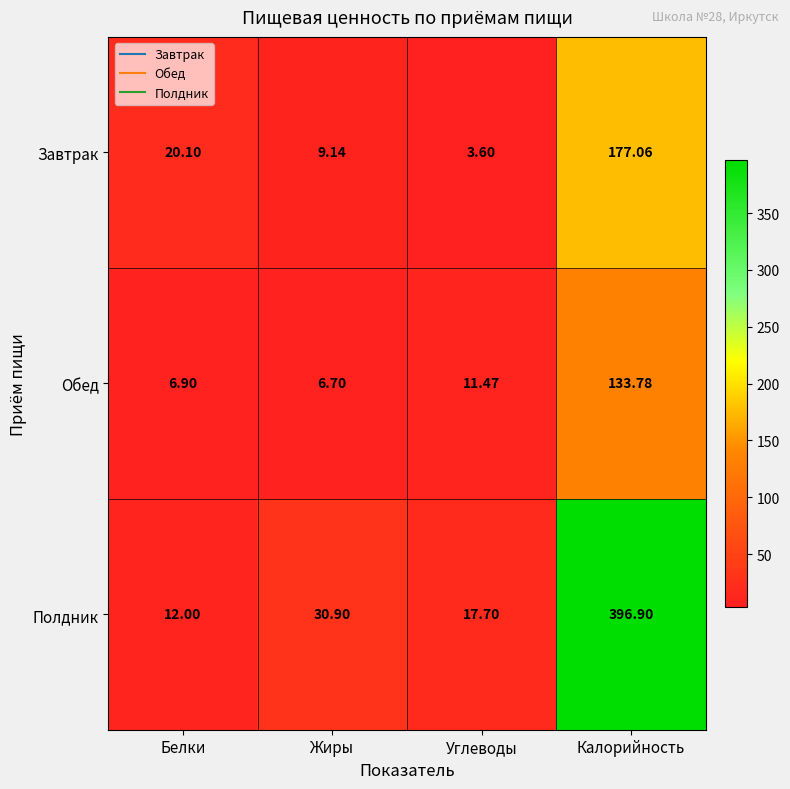

Which series has the largest total across all categories?

Полдник